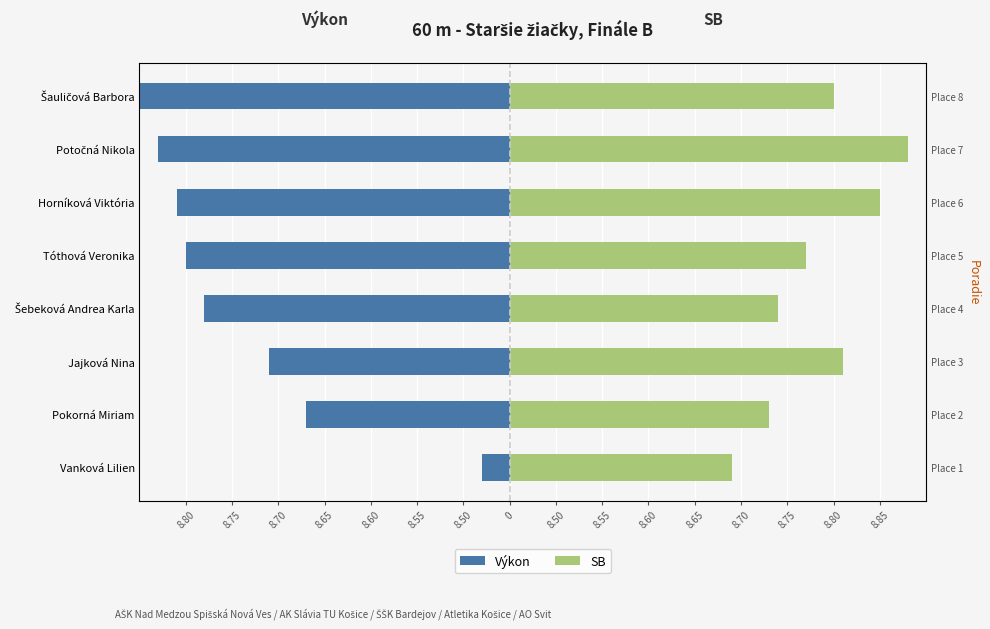

What position from the right is Vanková Lilien?

8